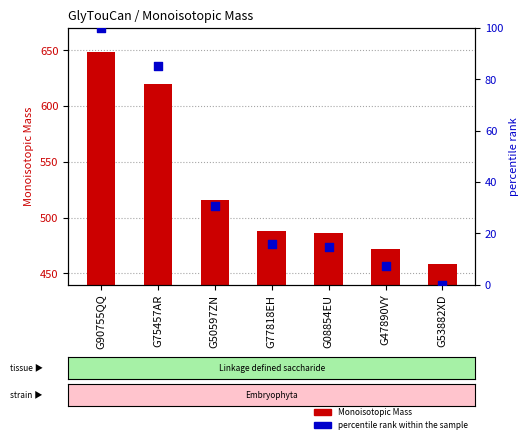

At how many categories does at least one series exceed 561?

2